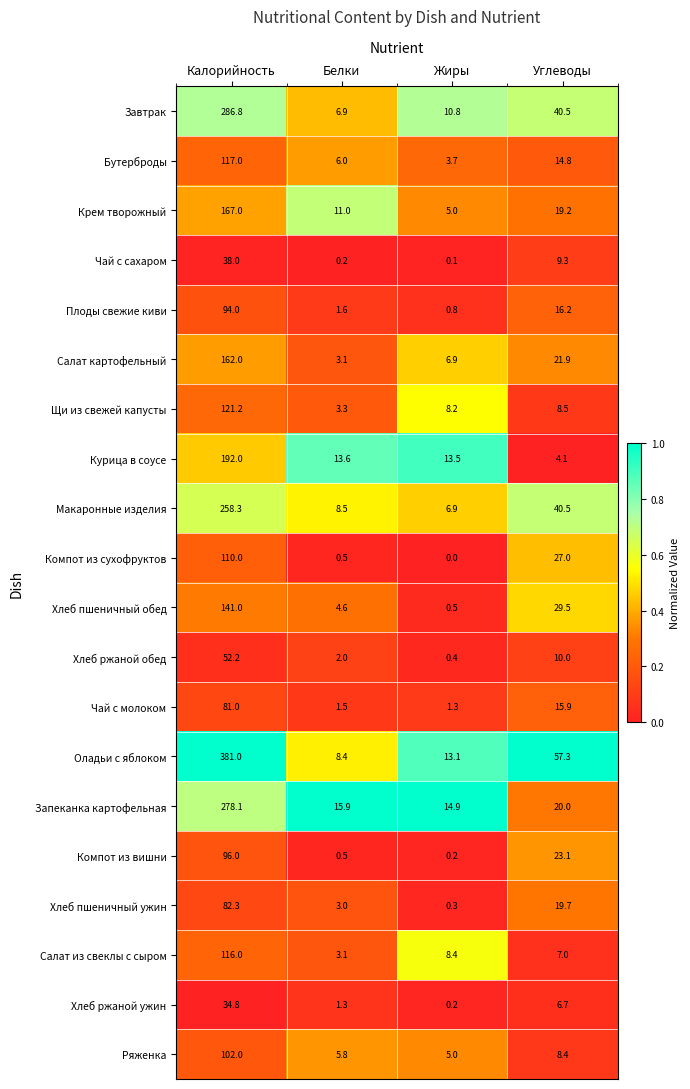

The Ряженка series shows 5.8 at Белки. True or false?

True